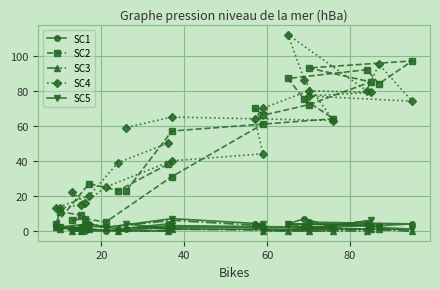

What is the difference between the second highest and minimum values in the SC3 series?

5